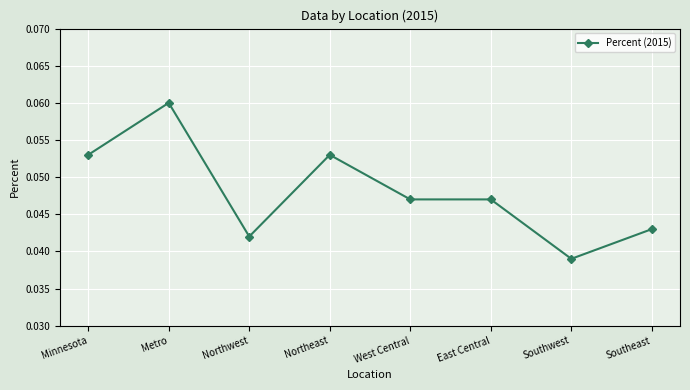

What position from the left is West Central?

5